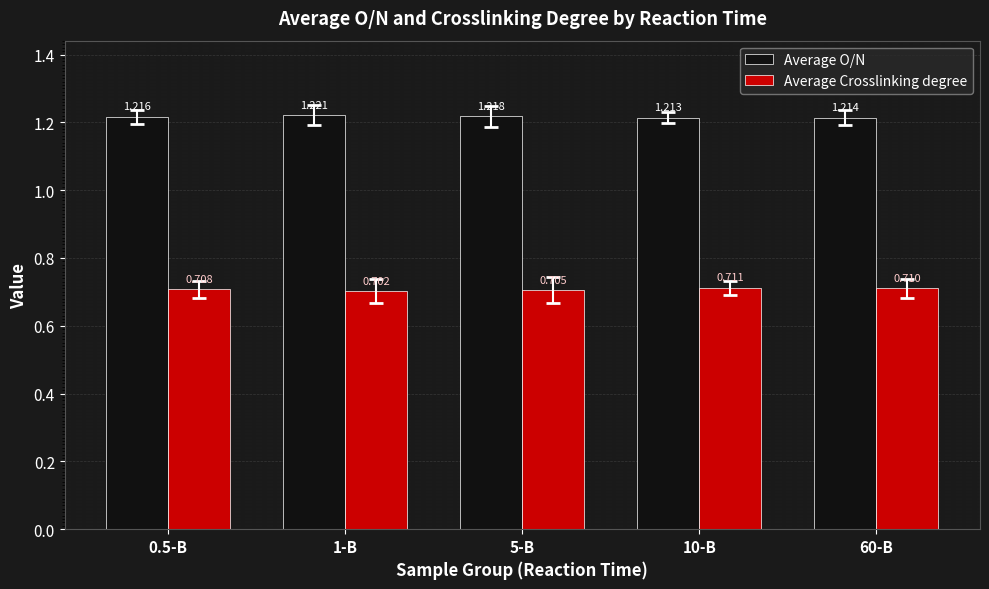

What is the spread (max minus min) of values at 10-B?

0.5